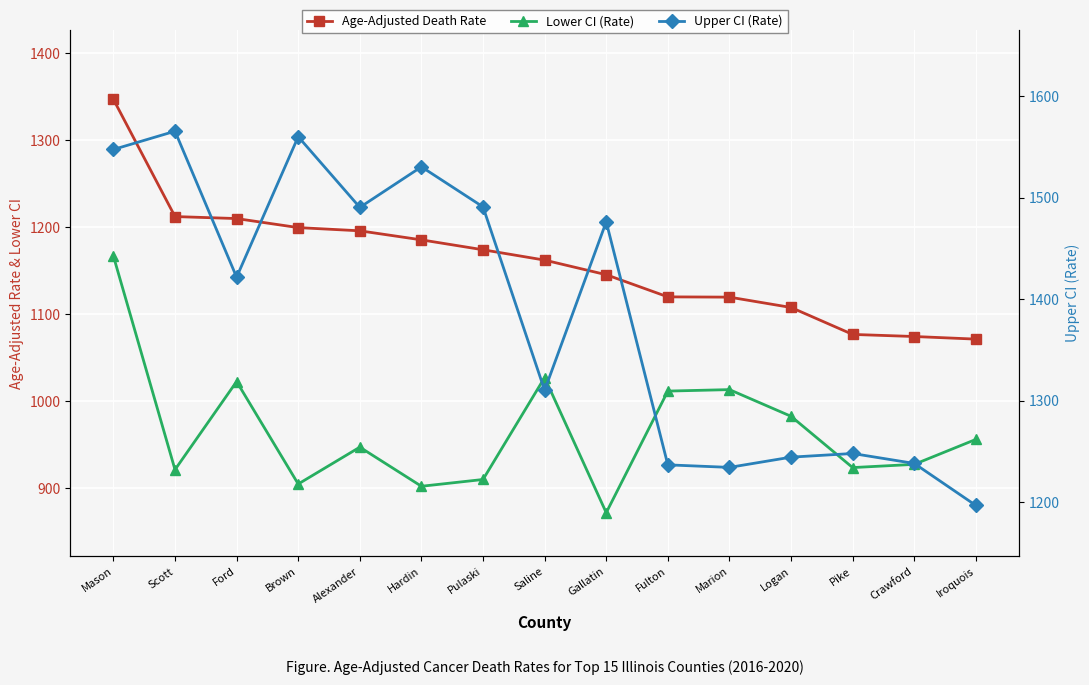

Rank the series at Saline from lowest to highest value.

Lower CI (Rate), Age-Adjusted Death Rate, Upper CI (Rate)